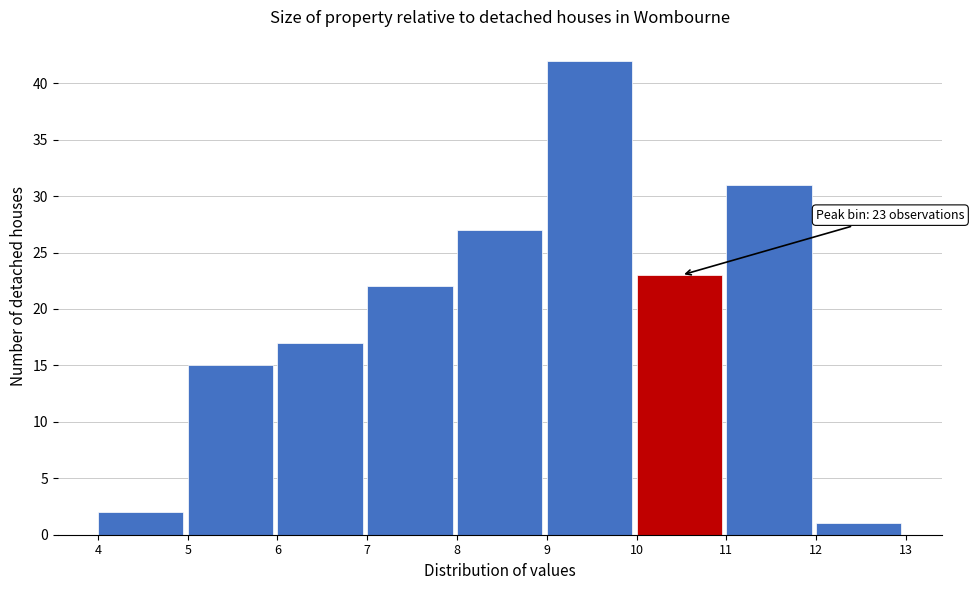

Which range on the x-axis has the tallest bar?

9 to 10